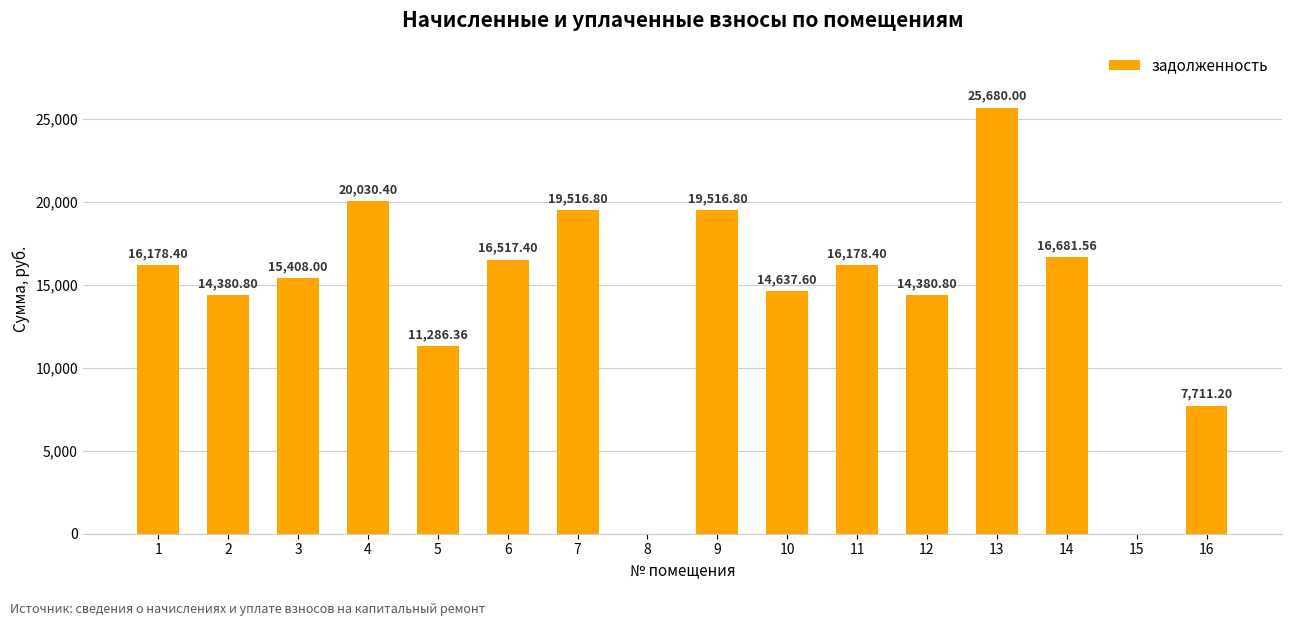

The value at 4 is 5028.0. True or false?

False